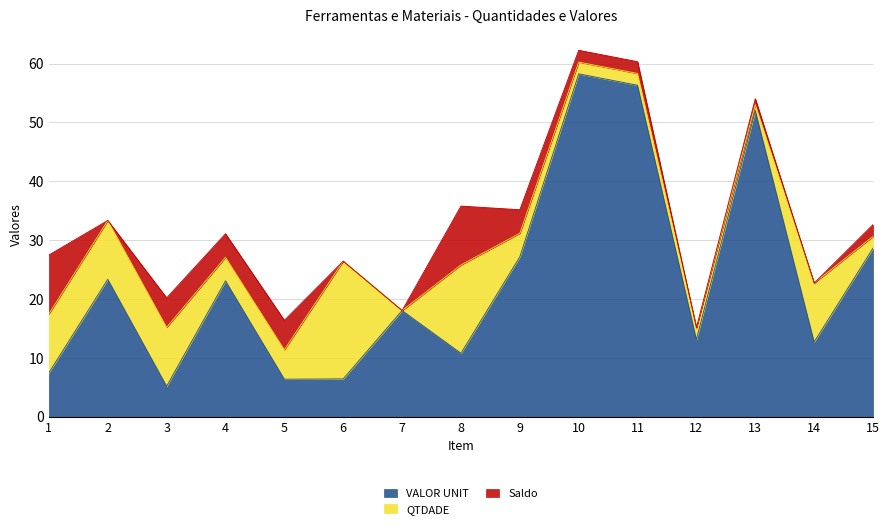

At how many categories does at least one series exceed 38?

3